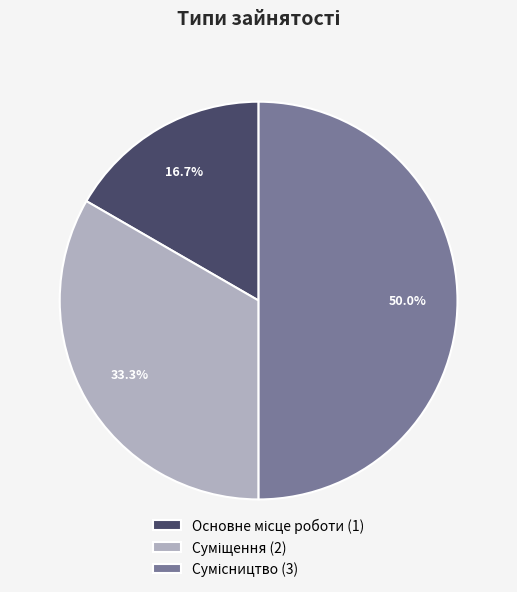

How many slices are in this pie chart?

3